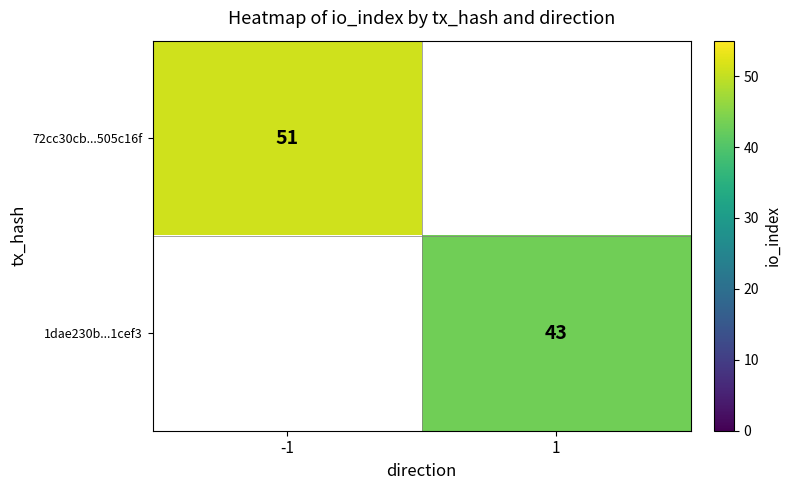

At how many categories does at least one series exceed 47?

1